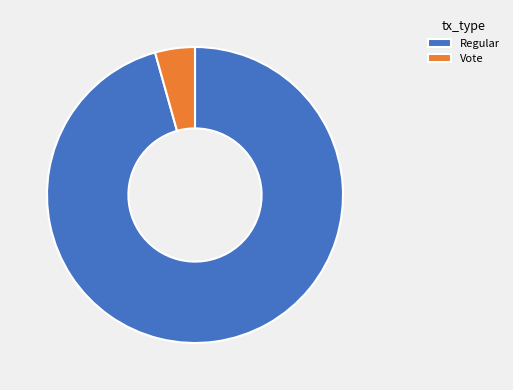

Is it true that Vote is 4% of the pie?

True